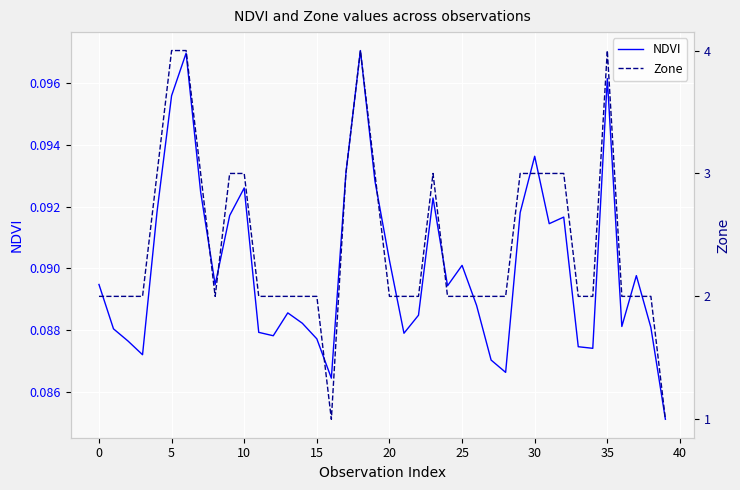

Reading left to right, extract all data points from this chart.

NDVI: 0.1	0.1	0.1	0.1	0.1	0.1	0.1	0.1	0.1	0.1	0.1	0.1	0.1	0.1	0.1	0.1	0.1	0.1	0.1	0.1	0.1	0.1	0.1	0.1	0.1	0.1	0.1	0.1	0.1	0.1	0.1	0.1	0.1	0.1	0.1	0.1	0.1	0.1	0.1	0.1
Zone: 2.0	2.0	2.0	2.0	3.0	4.0	4.0	3.0	2.0	3.0	3.0	2.0	2.0	2.0	2.0	2.0	1.0	3.0	4.0	3.0	2.0	2.0	2.0	3.0	2.0	2.0	2.0	2.0	2.0	3.0	3.0	3.0	3.0	2.0	2.0	4.0	2.0	2.0	2.0	1.0